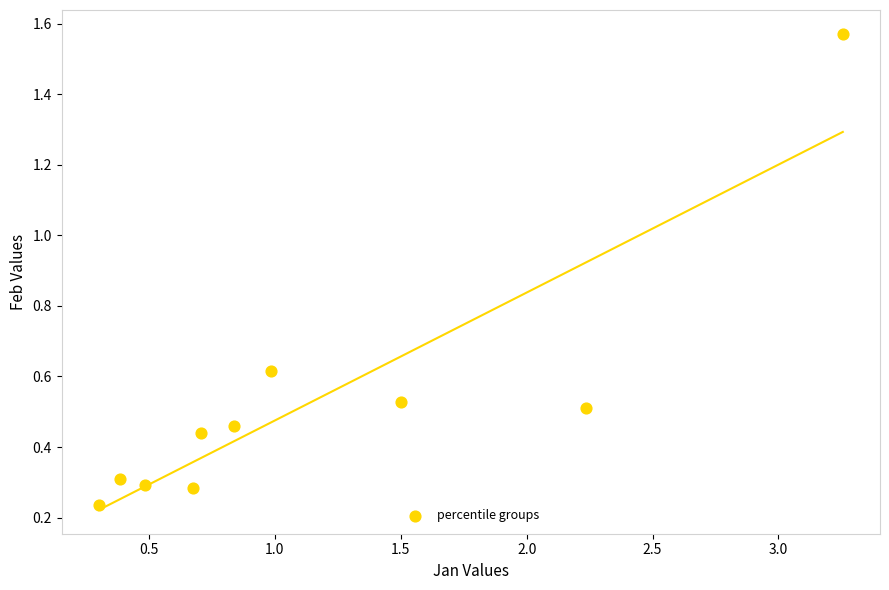

What is the range of X values (max minus min)?

3.0